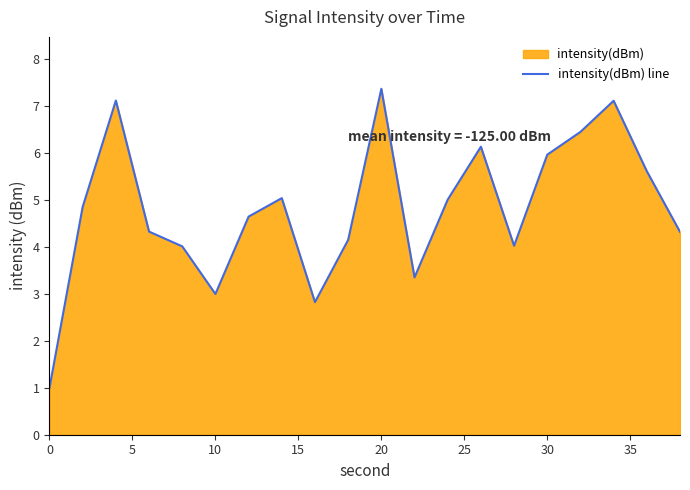

The chart shows a value of 2.4 at 20. True or false?

False